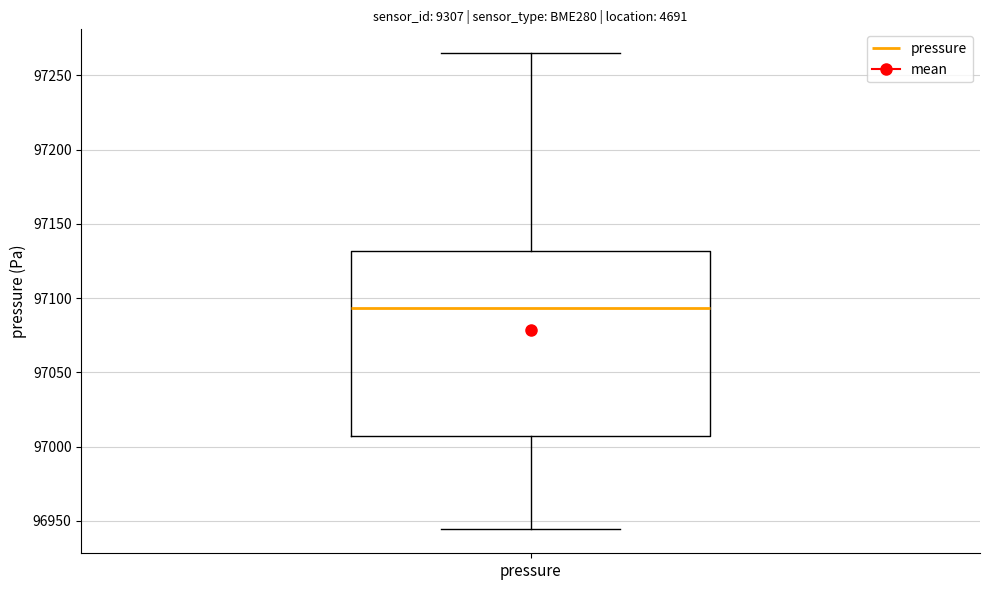

Transcribe this box plot: give where the median line is, the range the box spans, and where the two whiskers end, as read against the y-axis. The values are not printed on the chart, so give them approximately, as read against the axis.

median 97095, box 97005 to 97130, whiskers 96945 to 97265